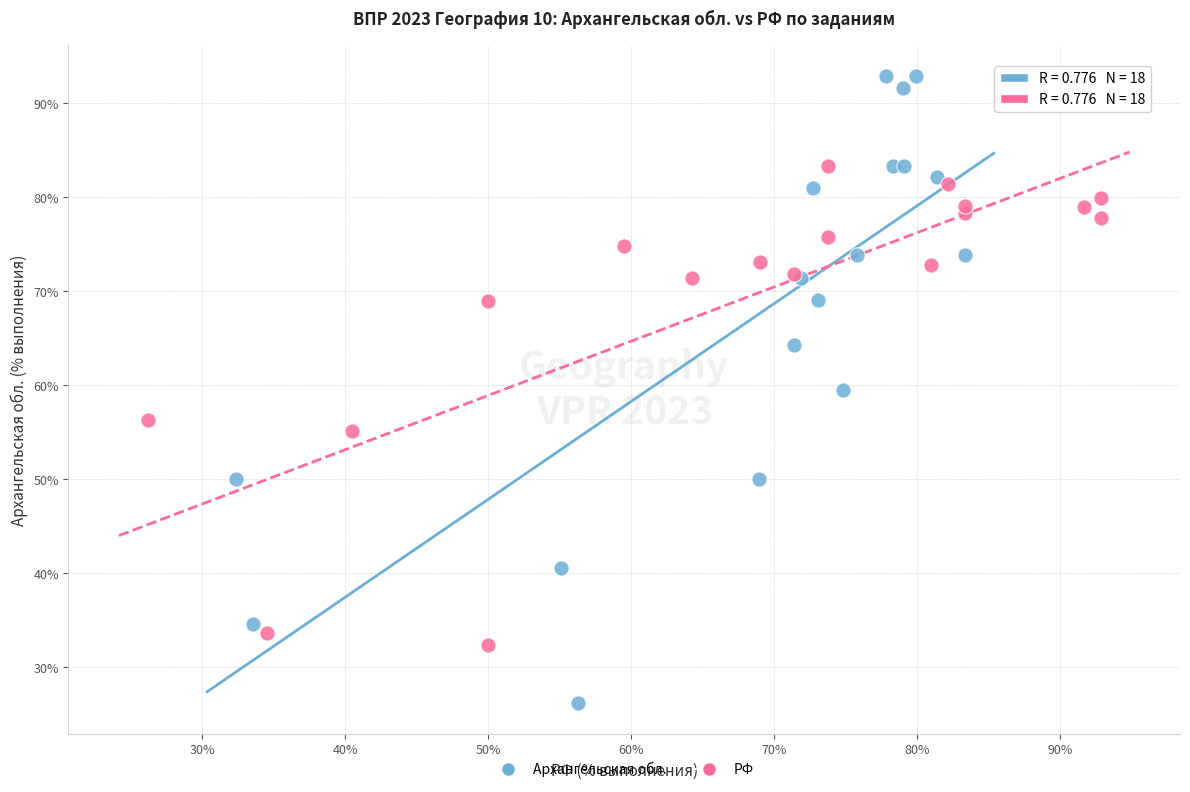

Which series has the largest Y range (max minus min)?

Архангельская обл.